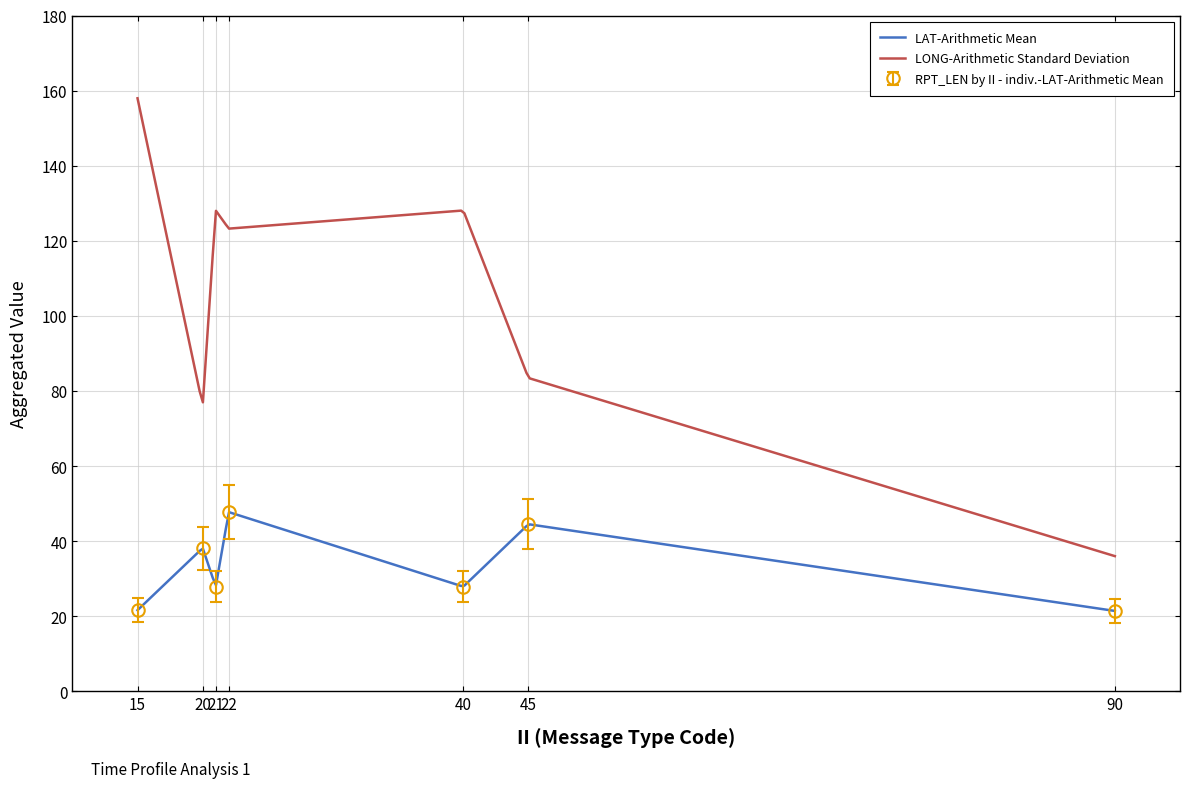

True or false: LAT-Arithmetic Mean and LONG-Arithmetic Standard Deviation intersect in this chart.

False